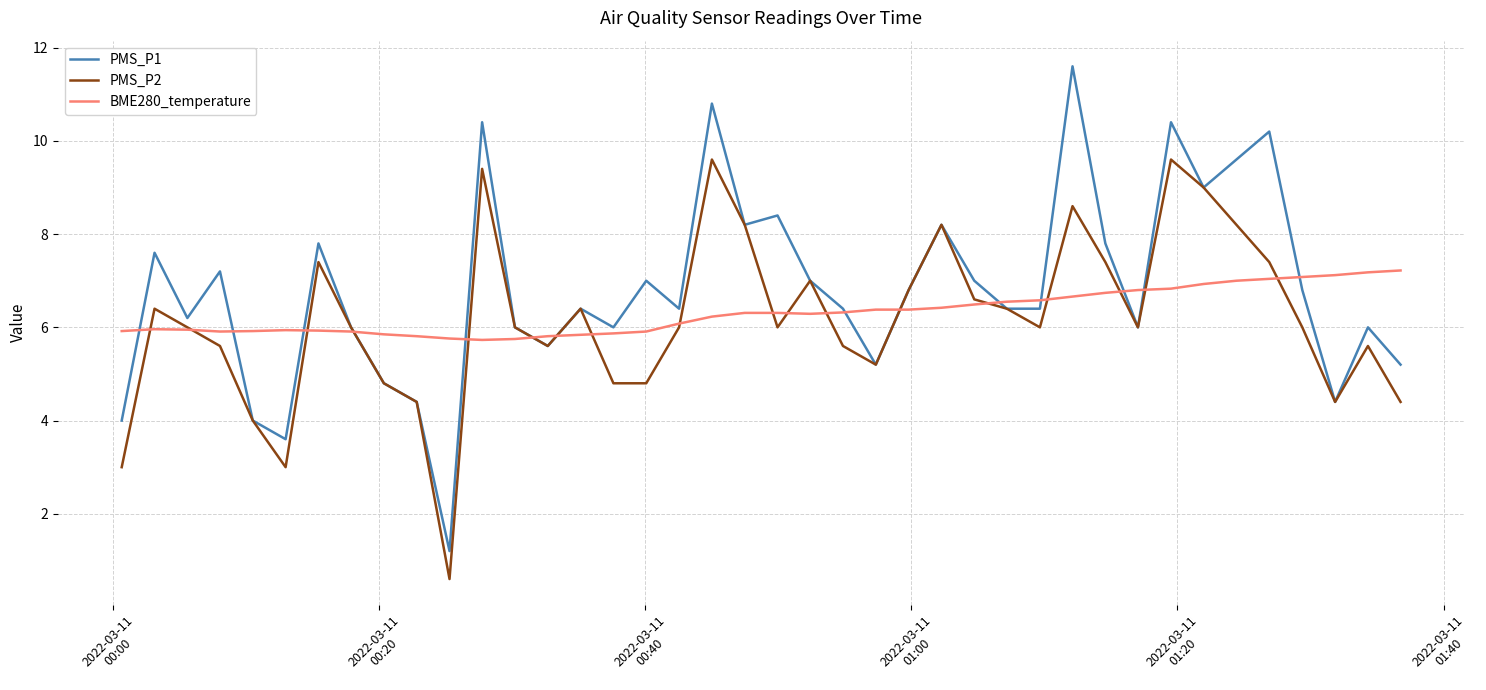

List the series in order of their peak value, highest first.

PMS_P1, PMS_P2, BME280_temperature